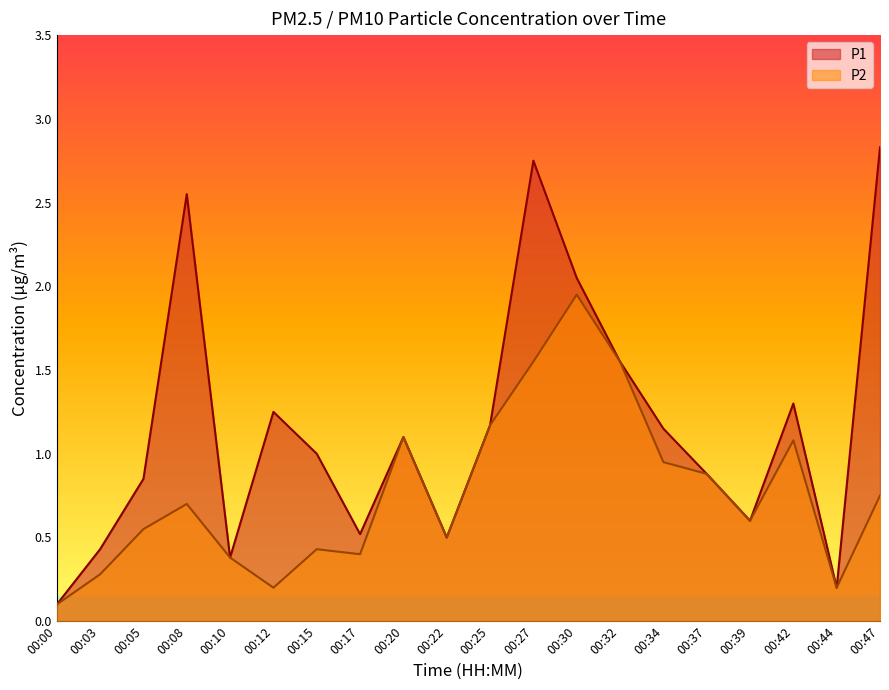

What is the difference between the maximum and minimum values in the P1 series?

2.7